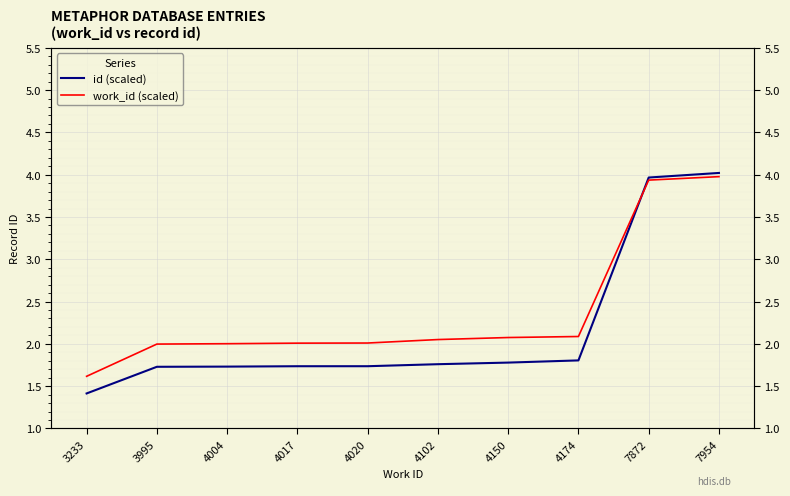

Is the value of work_id (scaled) at 4017 greater than the value of id (scaled) at 3995?

Yes